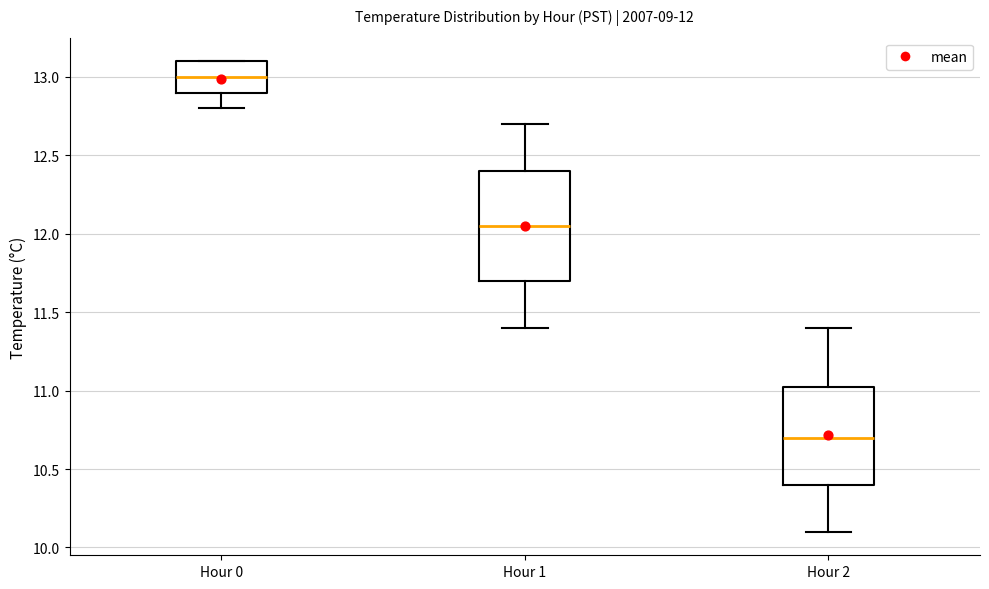

Which box has the highest median line?

Hour 0